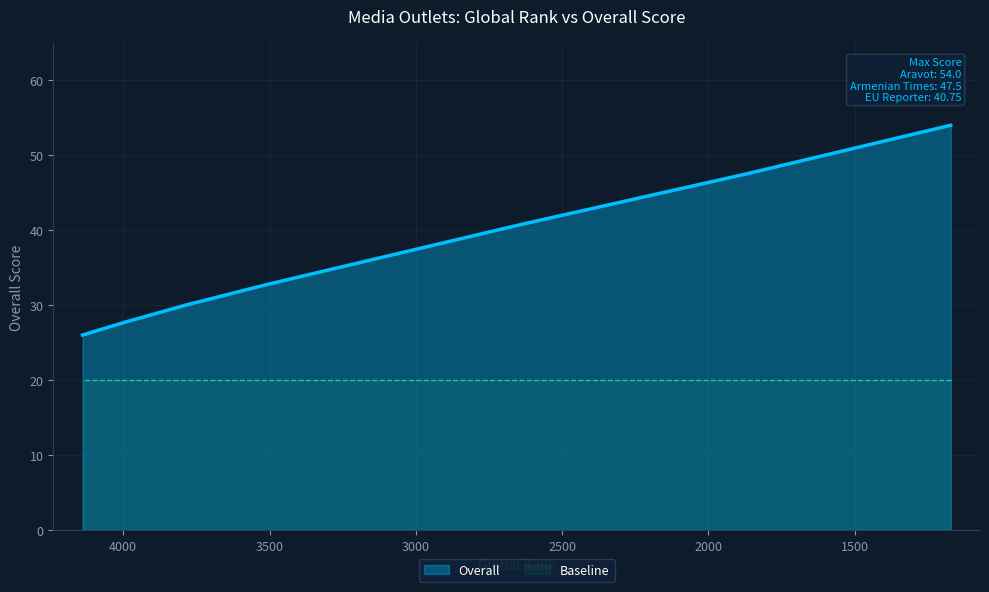

What is the sum of the values at Armenian Times and AZG?

75.2